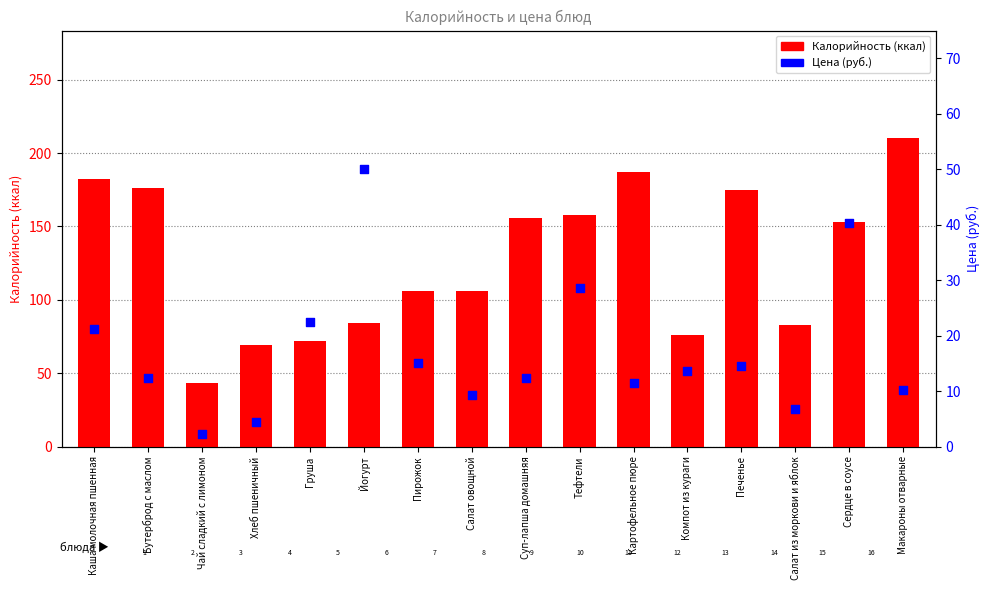

Which series has the widest spread of Y values?

Калорийность